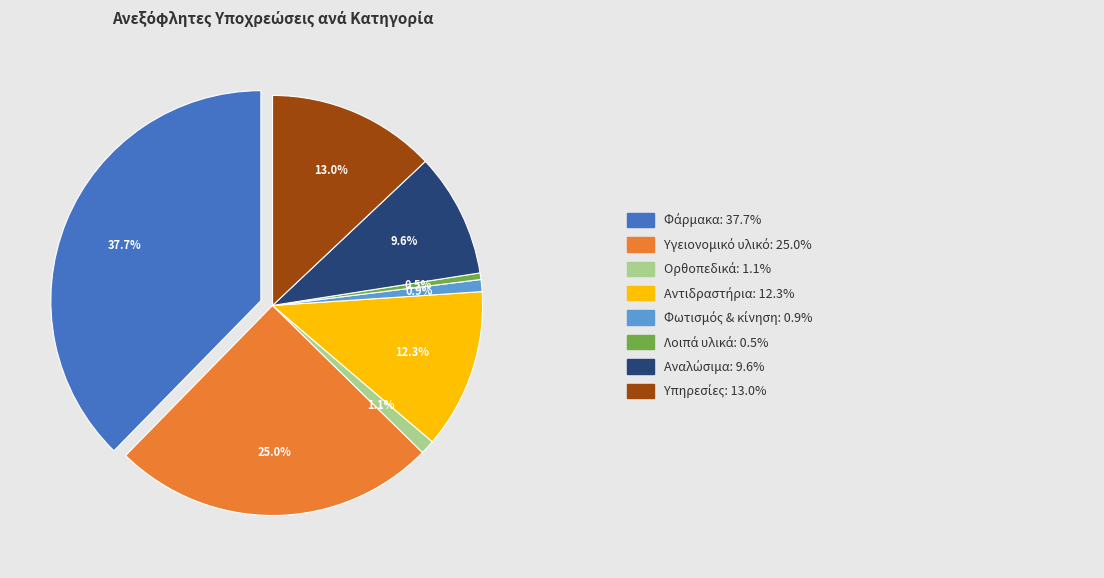

Rank the categories by value from lowest to highest.

Λοιπά υλικά, Φωτισμός & κίνηση, Ορθοπεδικά, Αναλώσιμα, Αντιδραστήρια, Υπηρεσίες, Υγειονομικό υλικό, Φάρμακα